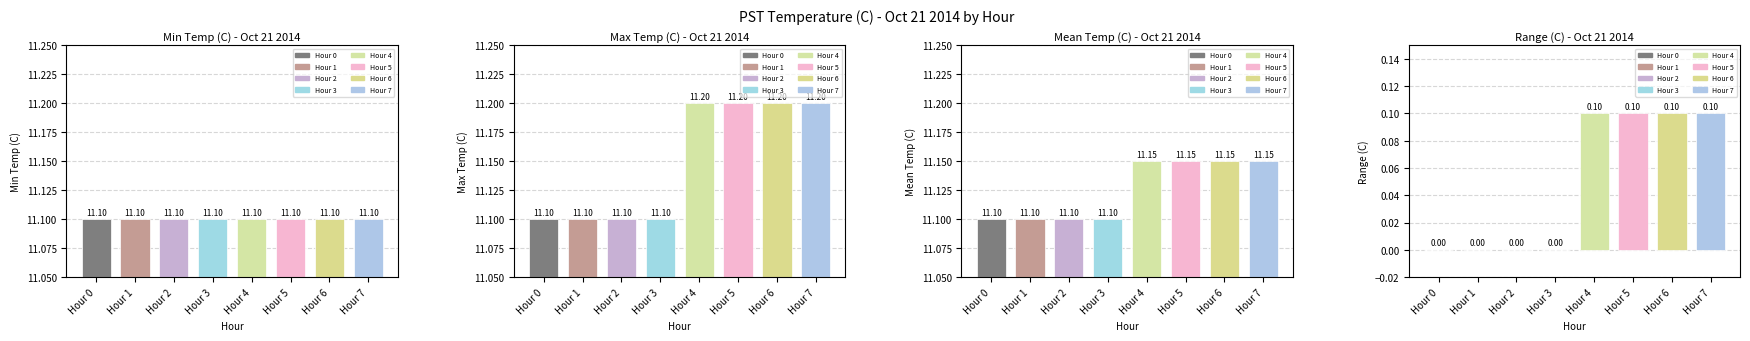

Which has a higher value, Hour 0 or Hour 2?

Hour 0